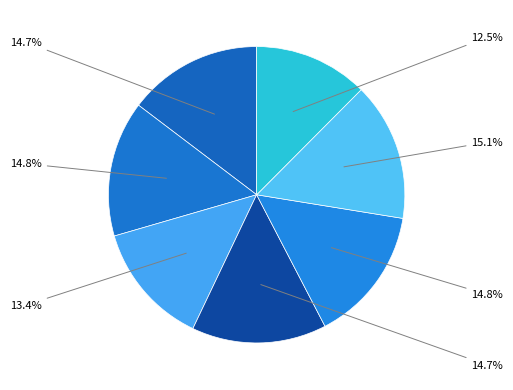

How many slices are in this pie chart?

7